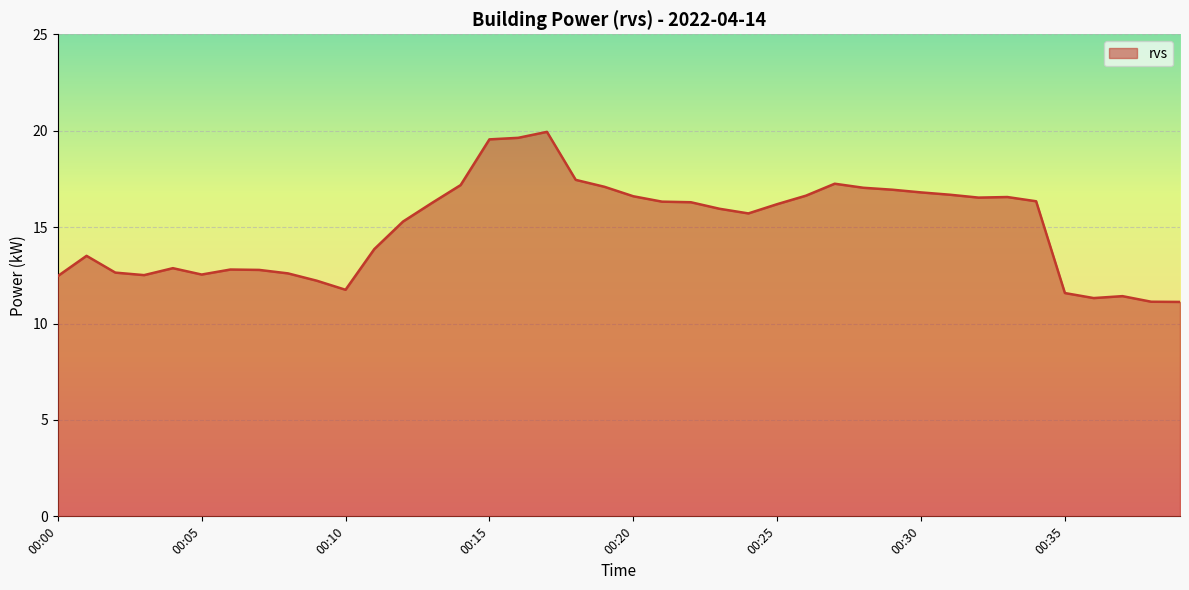

What is the maximum value shown in the chart?

19.9